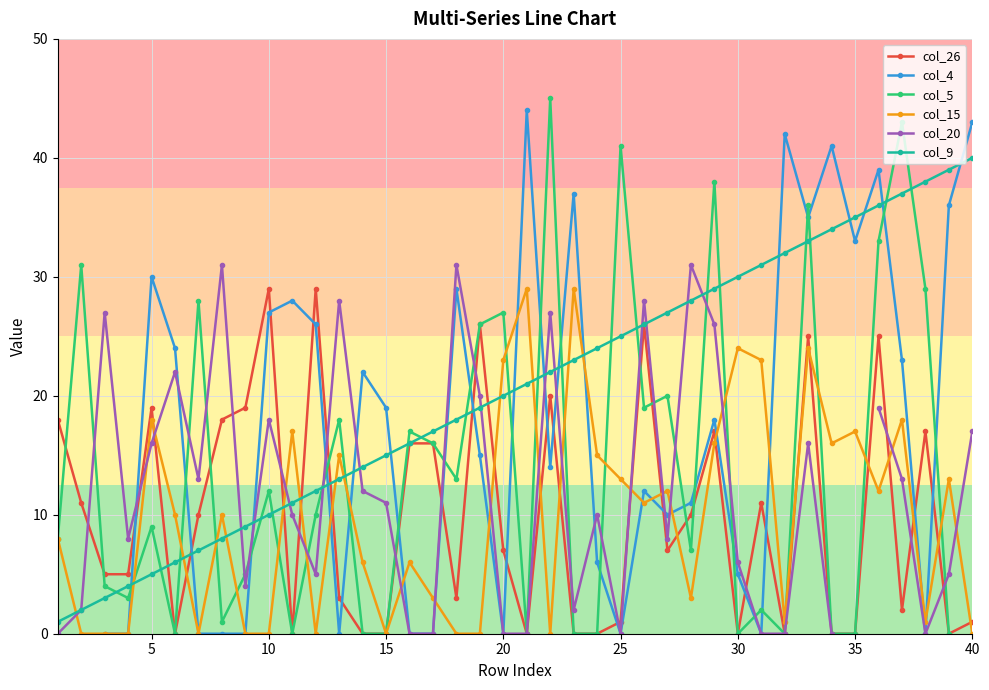

Which series has the largest range (max minus min)?

col_5